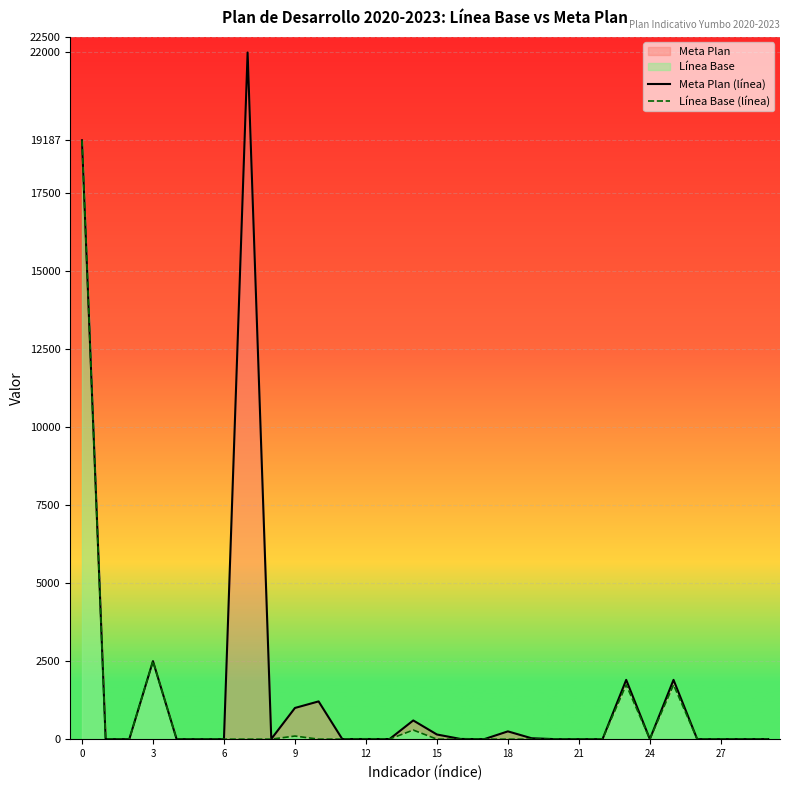

True or false: Meta Plan (línea) has a value of 1210 at 10.

True